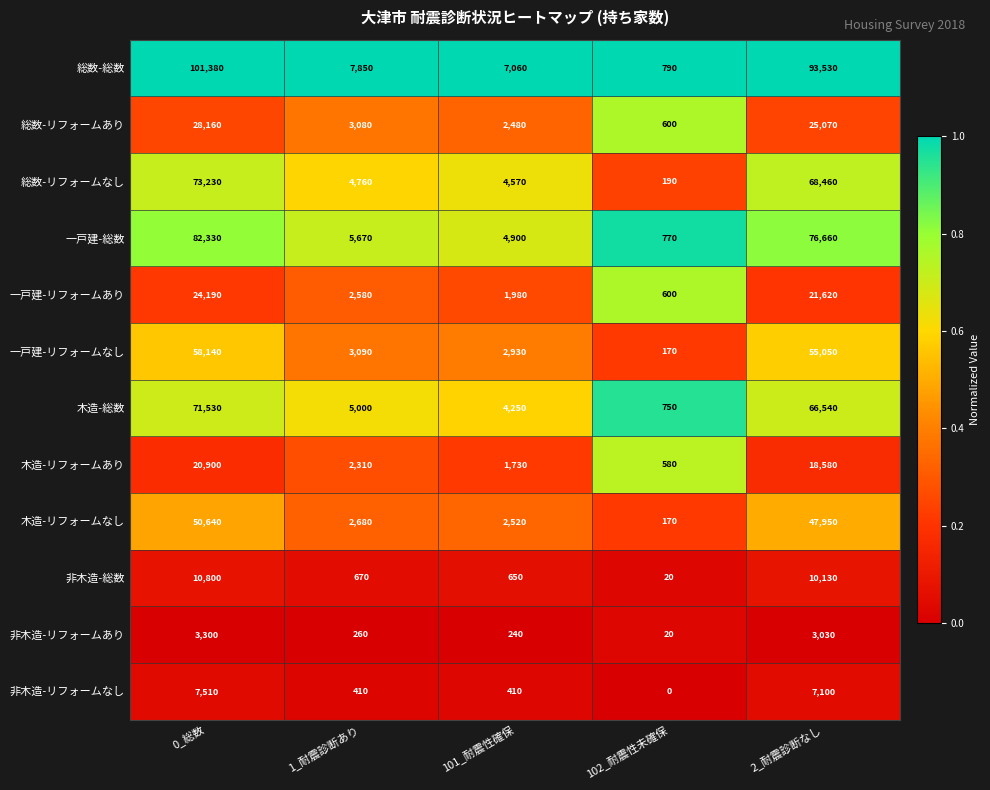

Rank the series by their maximum value, from highest to lowest.

総数-総数, 一戸建-総数, 総数-リフォームなし, 木造-総数, 一戸建-リフォームなし, 木造-リフォームなし, 総数-リフォームあり, 一戸建-リフォームあり, 木造-リフォームあり, 非木造-総数, 非木造-リフォームなし, 非木造-リフォームあり